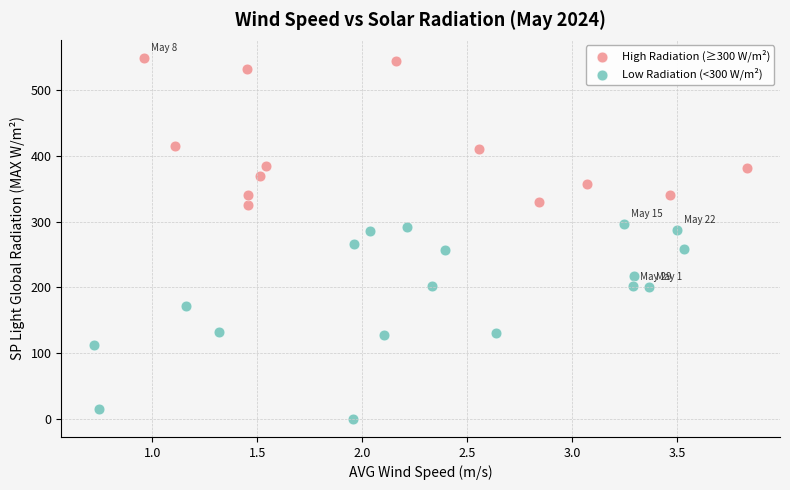

Which series contains the lowest Y value?

Low Radiation (<300 W/m²)